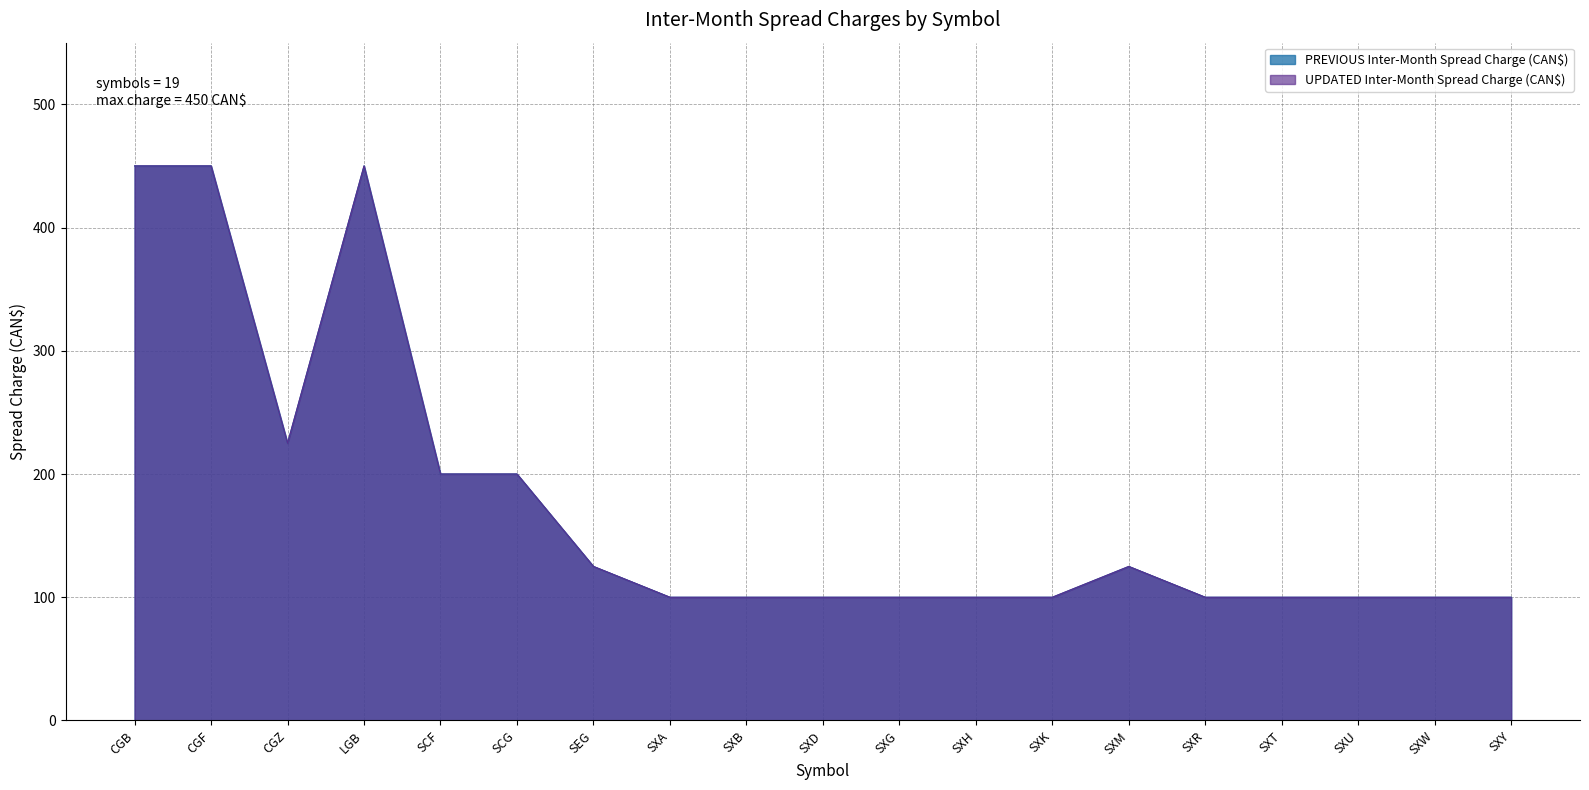

What value does the PREVIOUS Inter-Month Spread Charge (CAN$) series have at SXM, to the nearest 50?

100